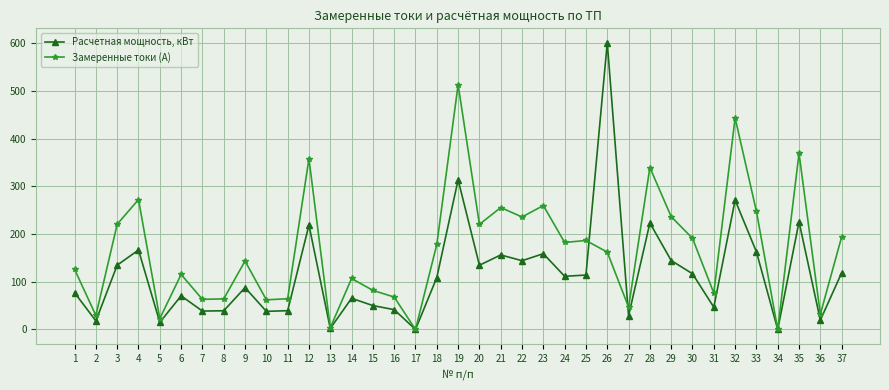

Is it true that Замеренные токи (А) equals 513.0 at 19?

True